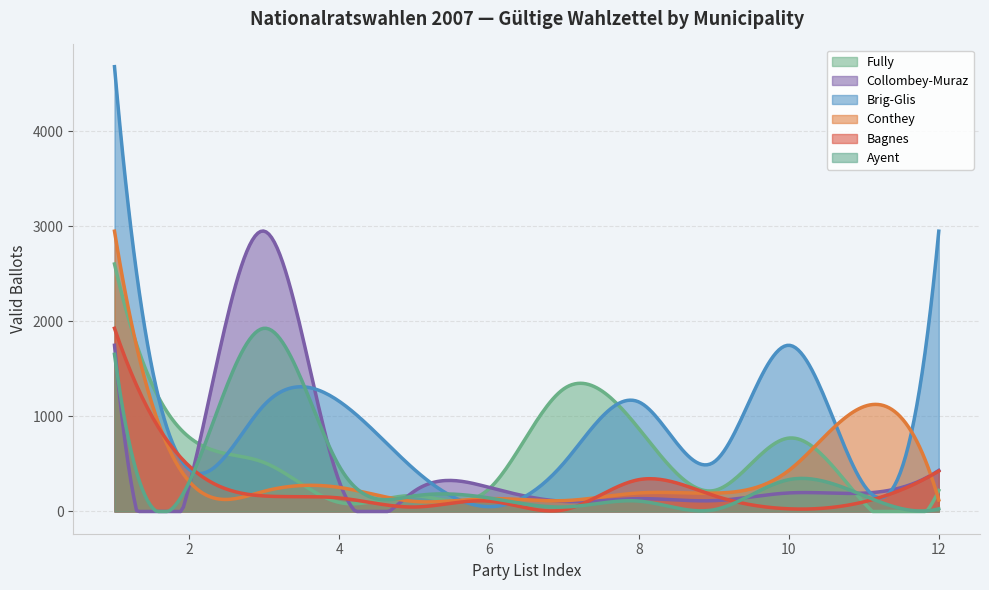

Which series has the largest range (max minus min)?

Brig-Glis